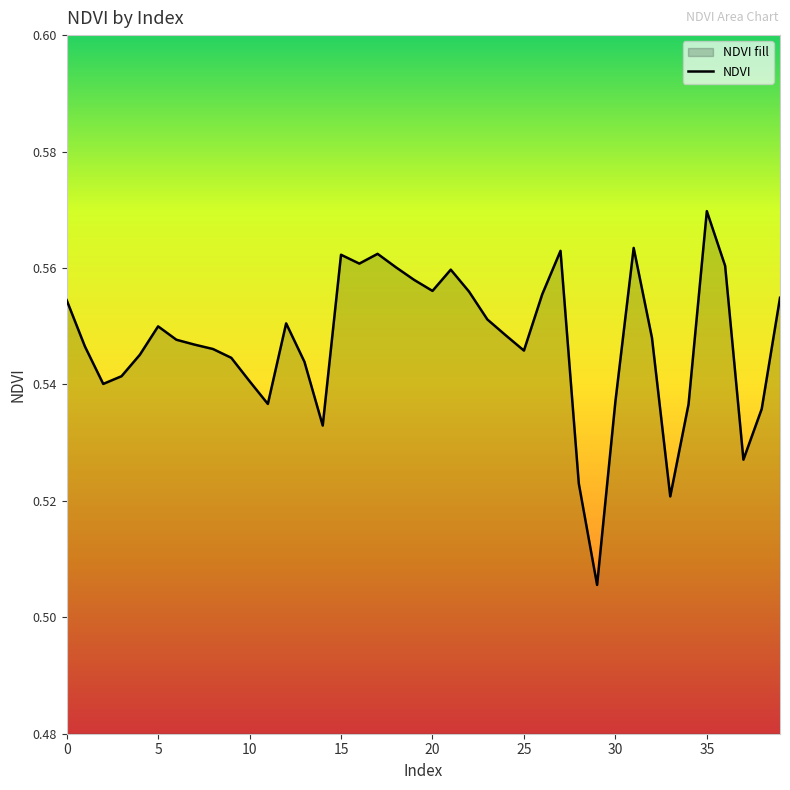

How many points are higher than both their immediate neighbors (excluding endpoints)?

8